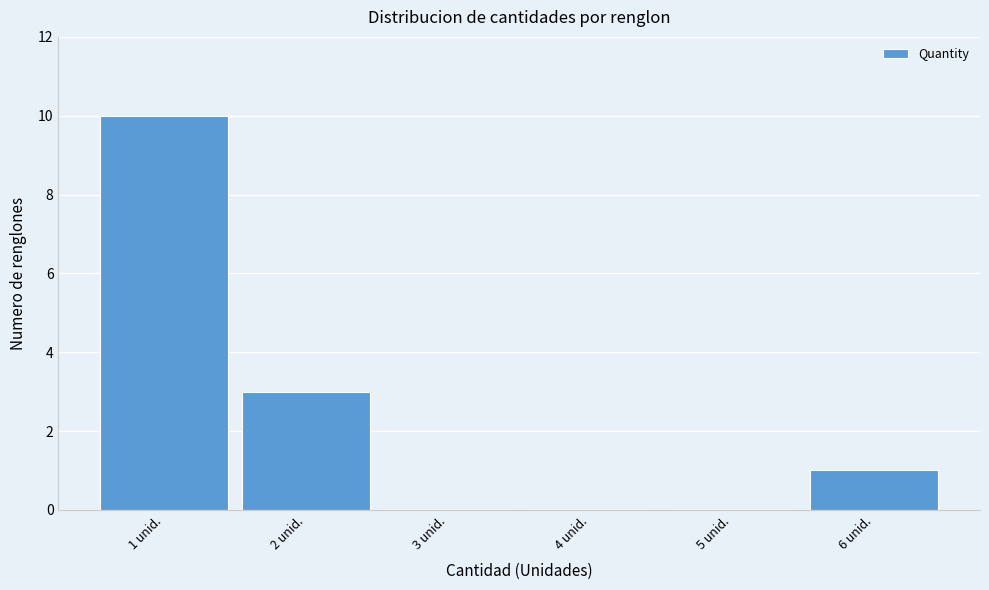

Which range on the x-axis has the tallest bar?

0.5 to 1.5